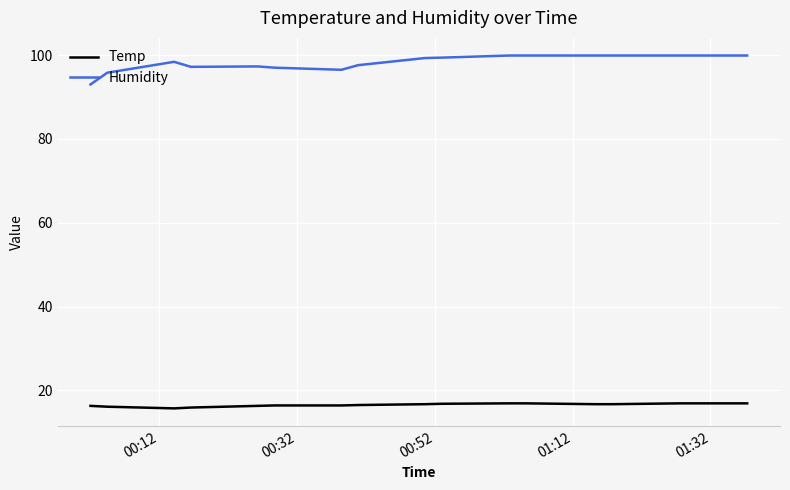

What is the difference between the maximum and minimum values in the Humidity series?

6.9